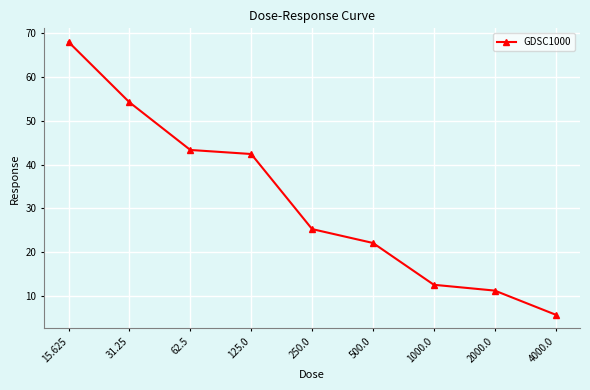

List the labels in order of value, largest first.

15.625, 31.25, 62.5, 125.0, 250.0, 500.0, 1000.0, 2000.0, 4000.0